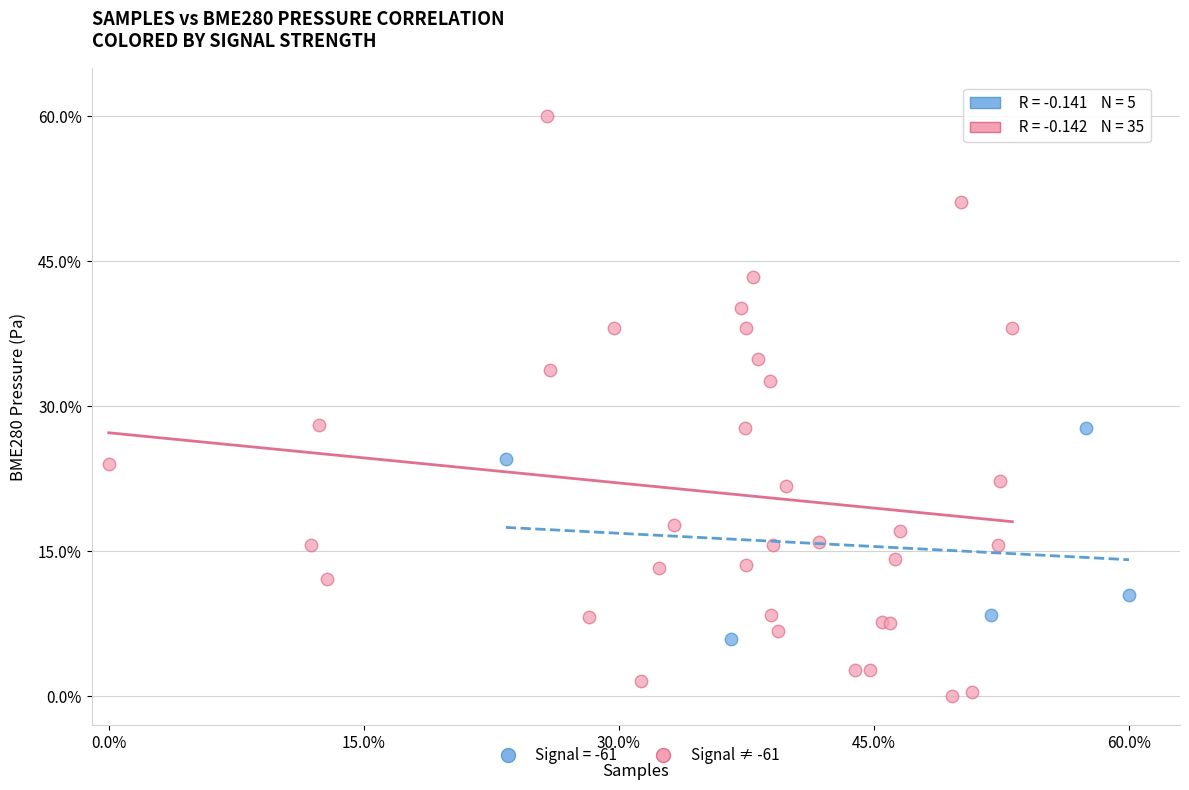

Which series has the widest spread of Y values?

Signal ≠ -61